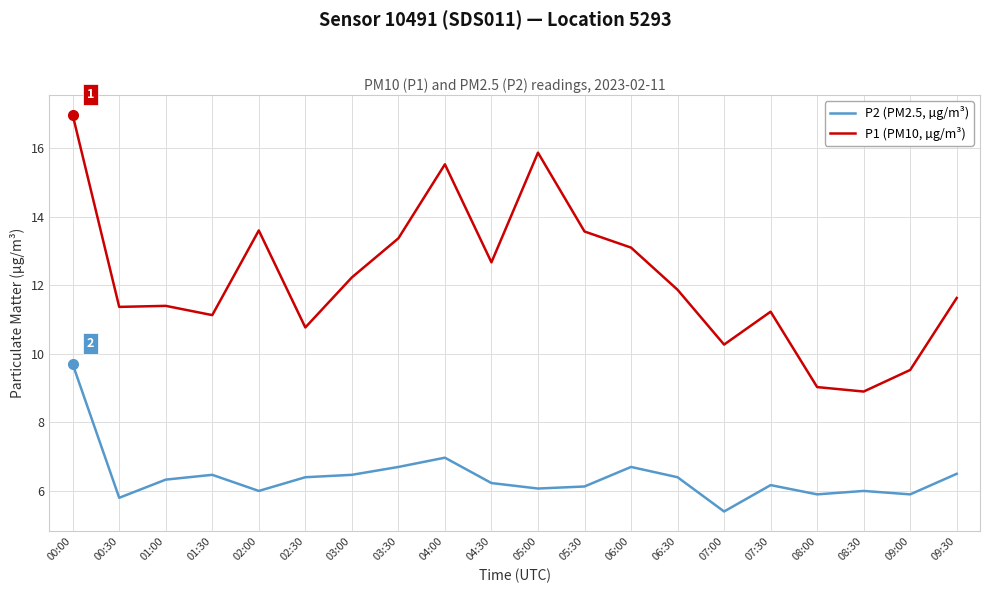

At which category does the chart reach its minimum across all series?

07:00